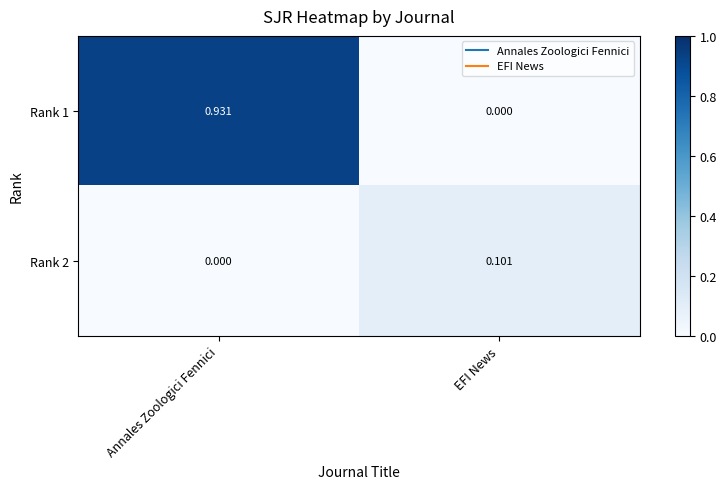

List the labels in order of Rank 1 value, largest first.

Annales Zoologici Fennici, EFI News